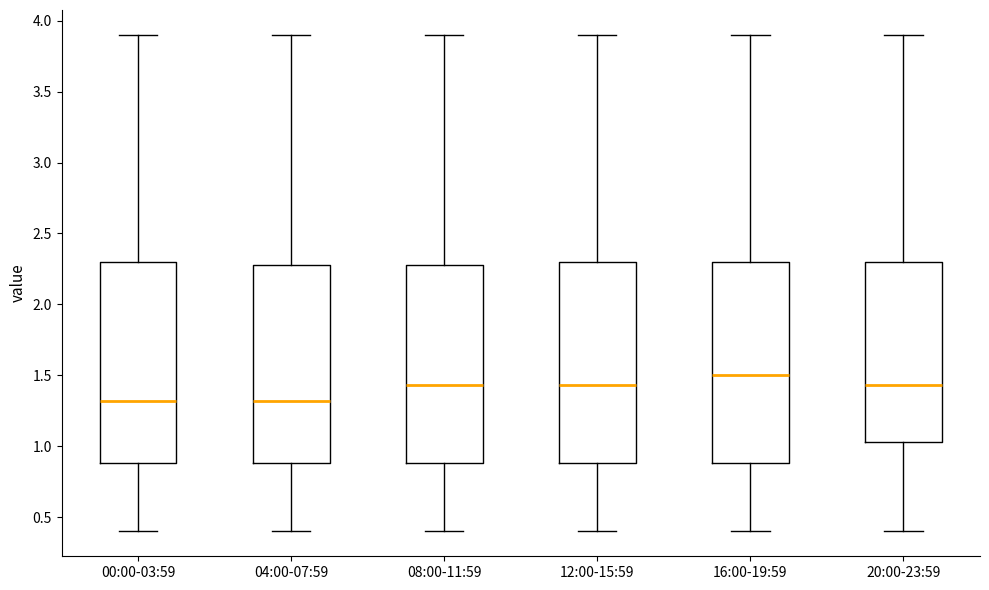

Reading left to right, transcribe this box plot: for each box, give where its median line is, the range the box spans, and where its two whiskers end, as read against the y-axis. The values are not printed on the chart, so give them approximately, as read against the axis.

00:00-03:59: median 1.30, box 0.90 to 2.30, whiskers 0.40 to 3.90
04:00-07:59: median 1.30, box 0.90 to 2.30, whiskers 0.40 to 3.90
08:00-11:59: median 1.45, box 0.90 to 2.30, whiskers 0.40 to 3.90
12:00-15:59: median 1.45, box 0.90 to 2.30, whiskers 0.40 to 3.90
16:00-19:59: median 1.50, box 0.90 to 2.30, whiskers 0.40 to 3.90
20:00-23:59: median 1.45, box 1.05 to 2.30, whiskers 0.40 to 3.90